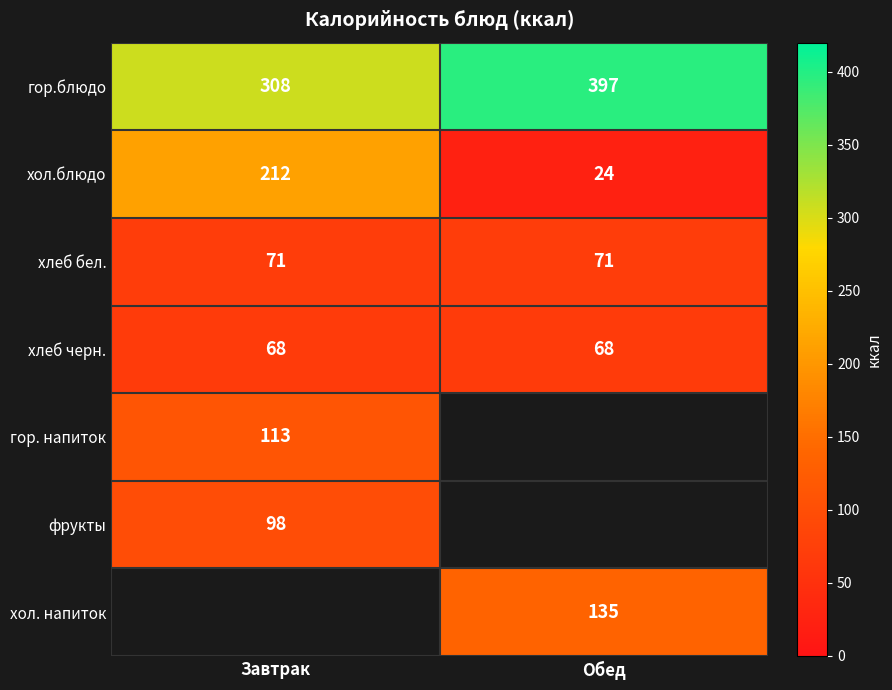

The value of хол.блюдо at Обед is 10.0. True or false?

False